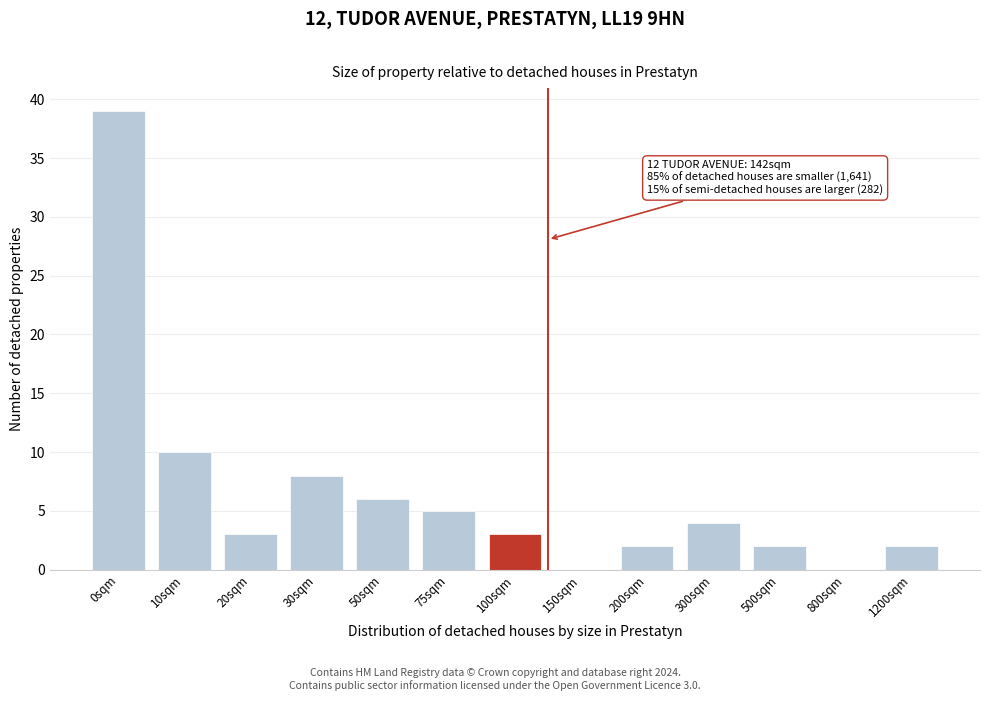

Reading right to left, what are all the values shown in this chart?

1200sqm=2	800sqm=0	500sqm=2	300sqm=4	200sqm=2	150sqm=0	100sqm=3	75sqm=5	50sqm=6	30sqm=8	20sqm=3	10sqm=10	0sqm=39